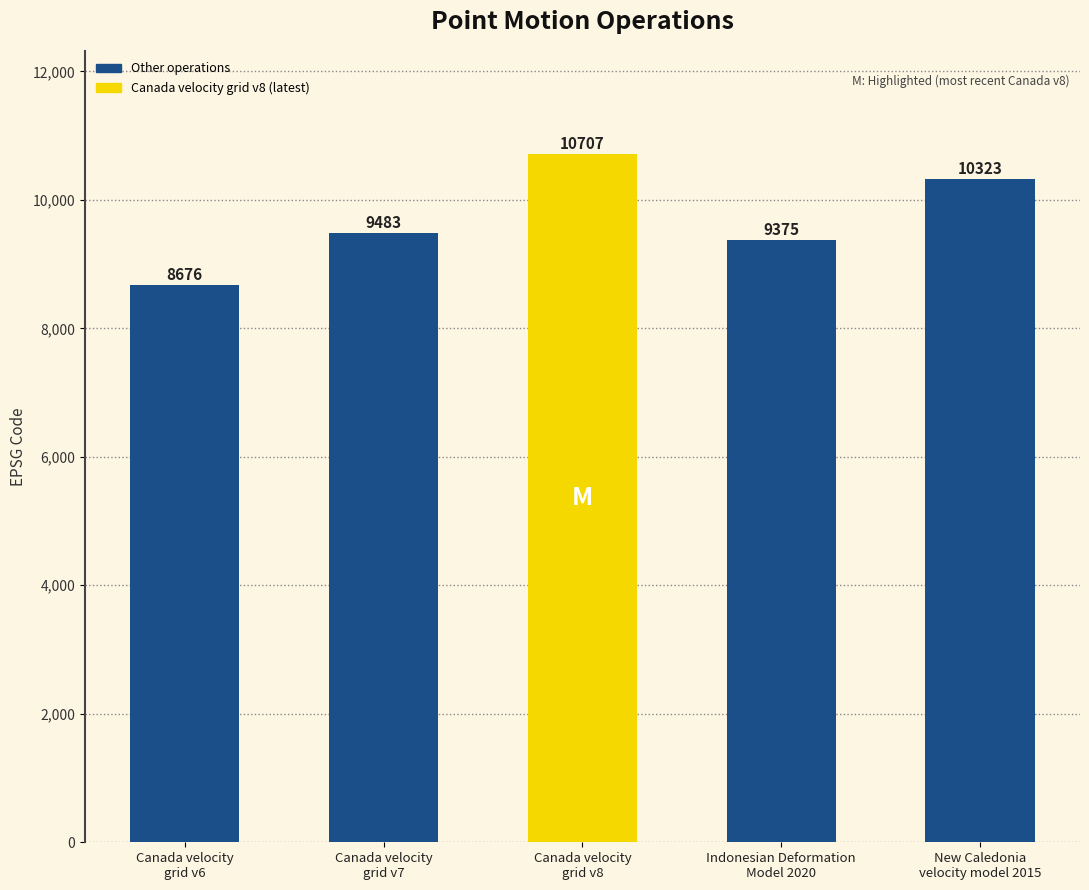

Reading left to right, what are all the values shown in this chart?

Canada velocity
grid v6=8676	Canada velocity
grid v7=9483	Canada velocity
grid v8=10707	Indonesian Deformation
Model 2020=9375	New Caledonia
velocity model 2015=10323